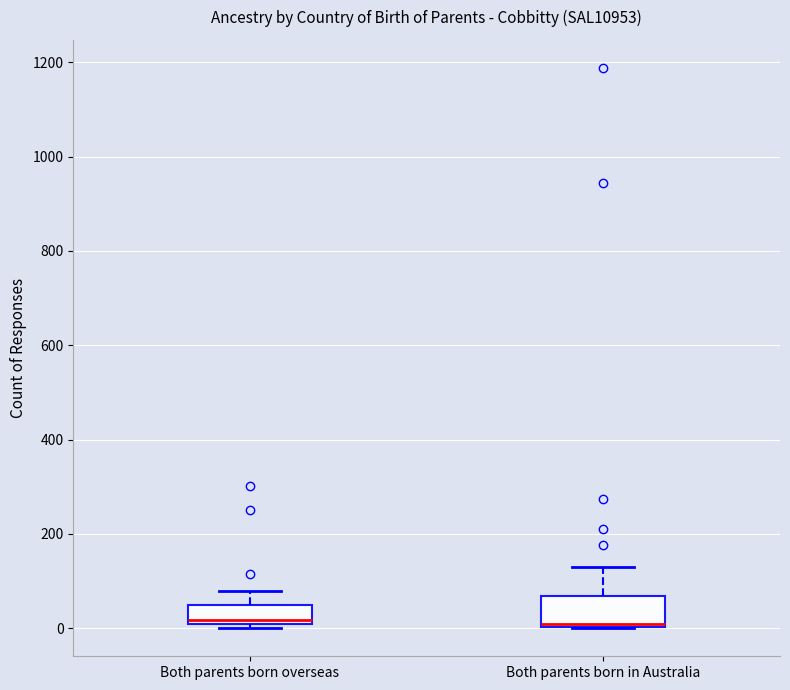

Reading left to right, transcribe this box plot: for each box, give where its median line is, the range the box spans, and where its two whiskers end, as read against the y-axis. The values are not printed on the chart, so give them approximately, as read against the axis.

Both parents born overseas: median 20, box 0 to 40, whiskers 0 (just below the box's lower edge) to 80
Both parents born in Australia: median 0, box 0 to 60, whiskers 0 to 120